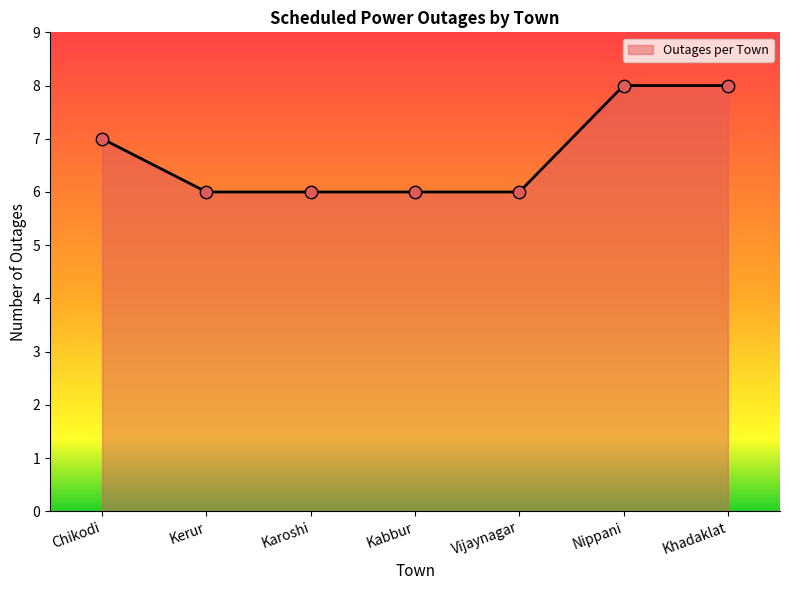

What is the ratio of the value at Khadaklat to the value at Nippani?

1.0